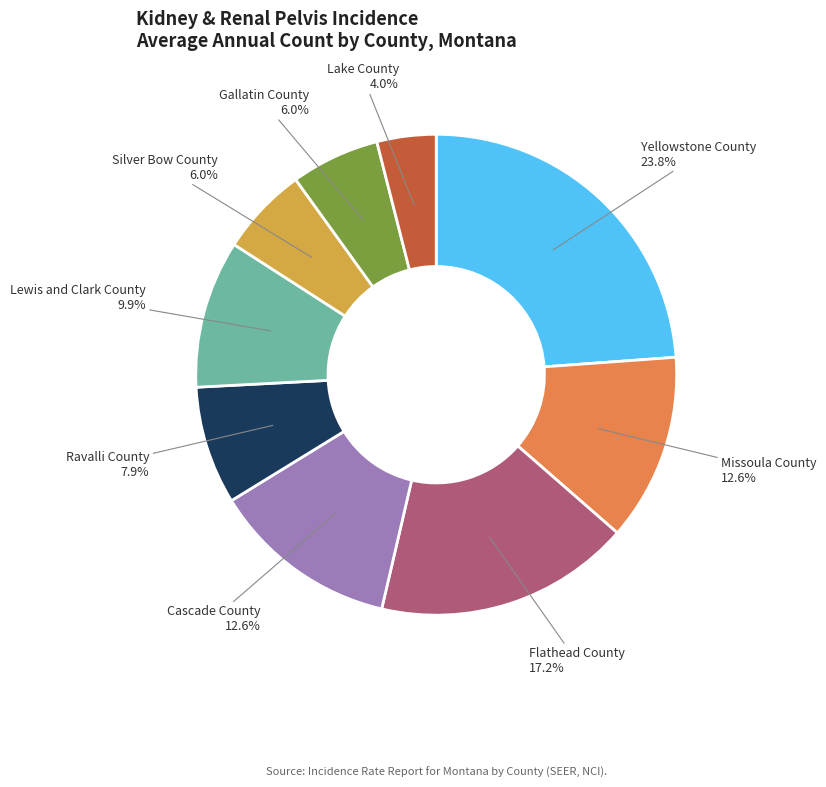

Does any single category account for the majority?

No